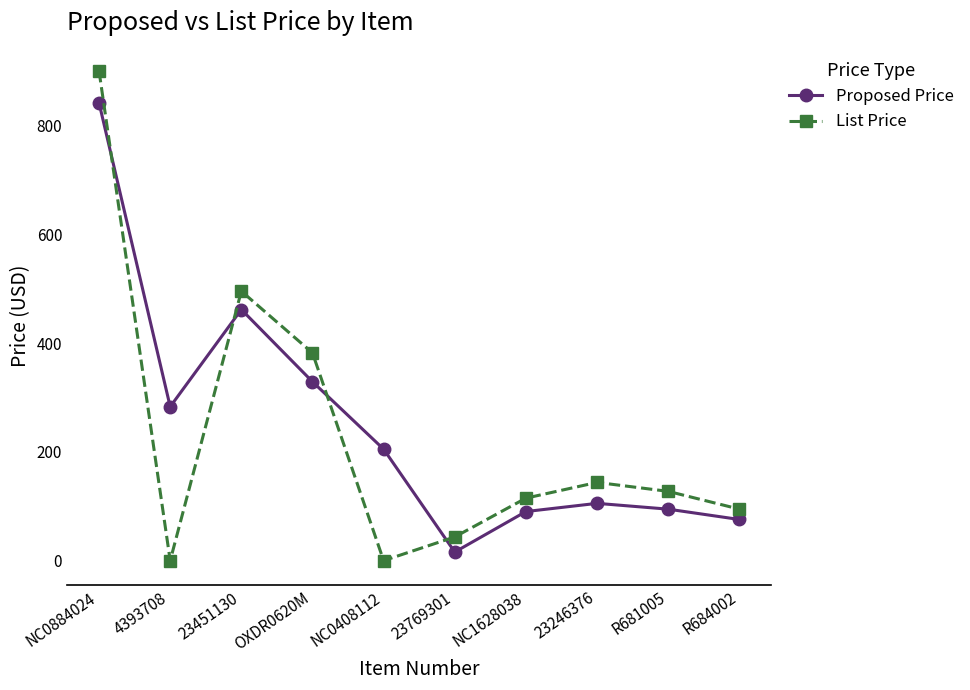

What is the approximate value of Proposed Price at R684002?

75.6